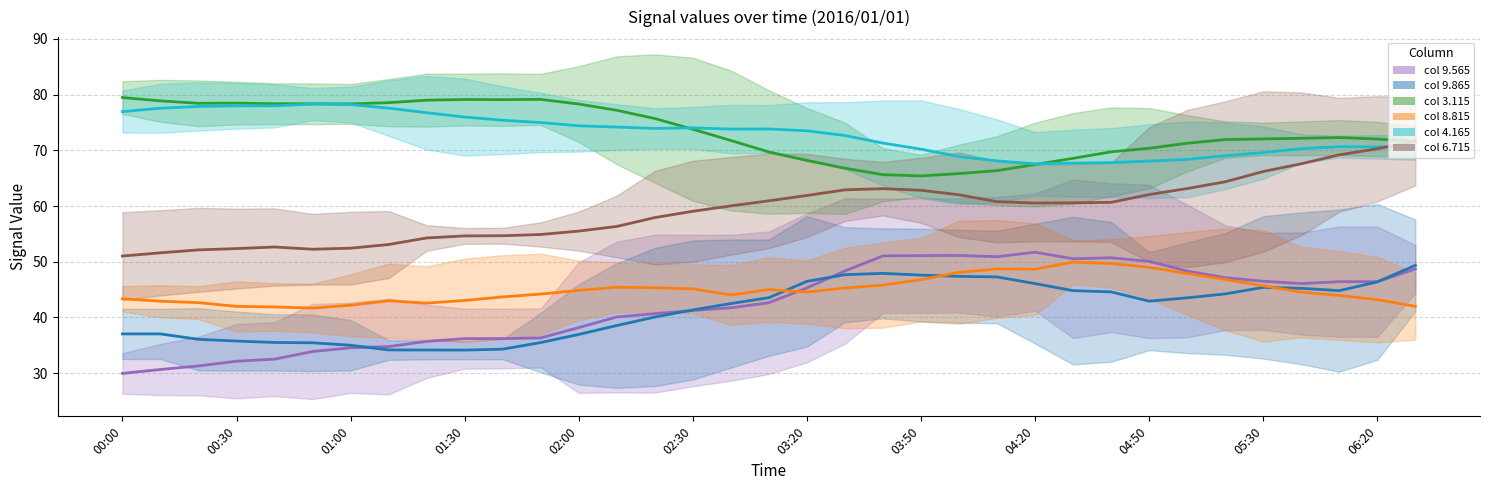

What is the average value of the col 3.115 series?

73.4